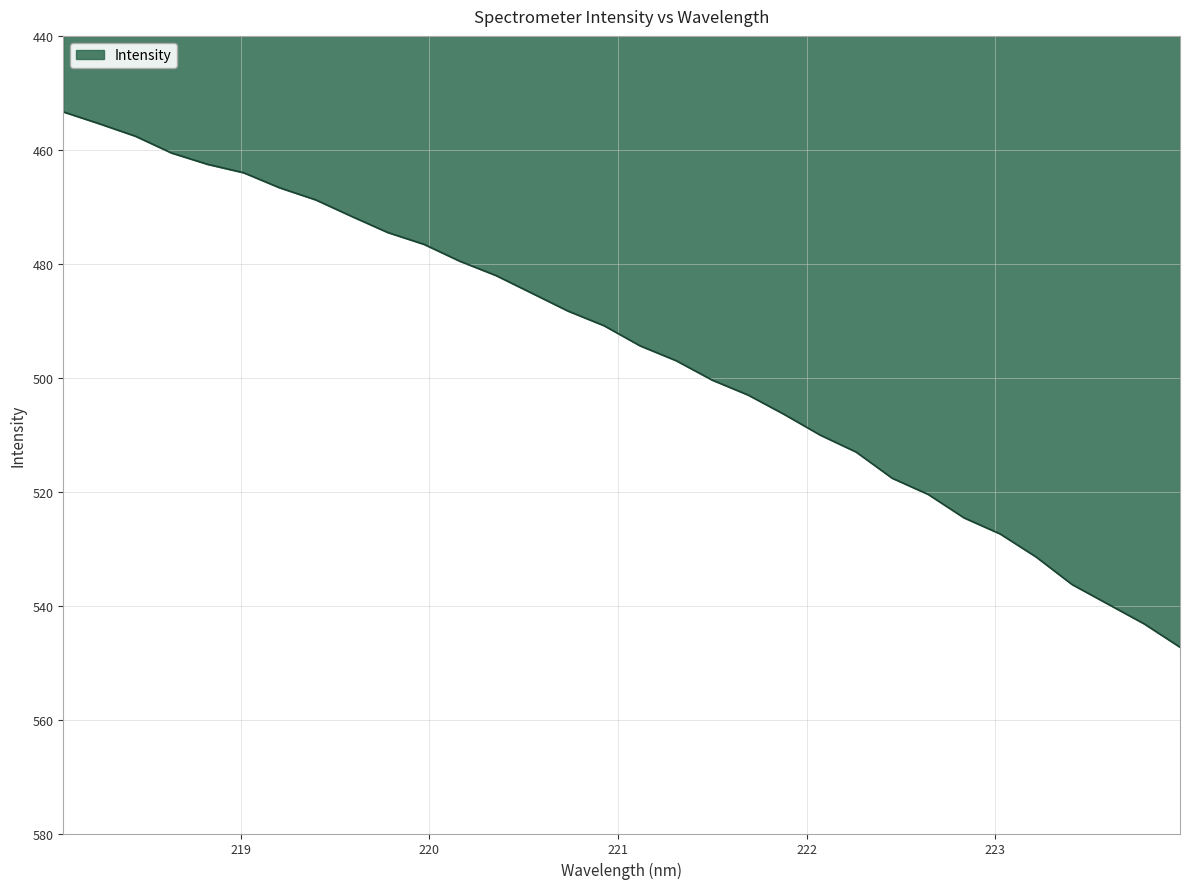

What is the maximum value shown in the chart?

547.3